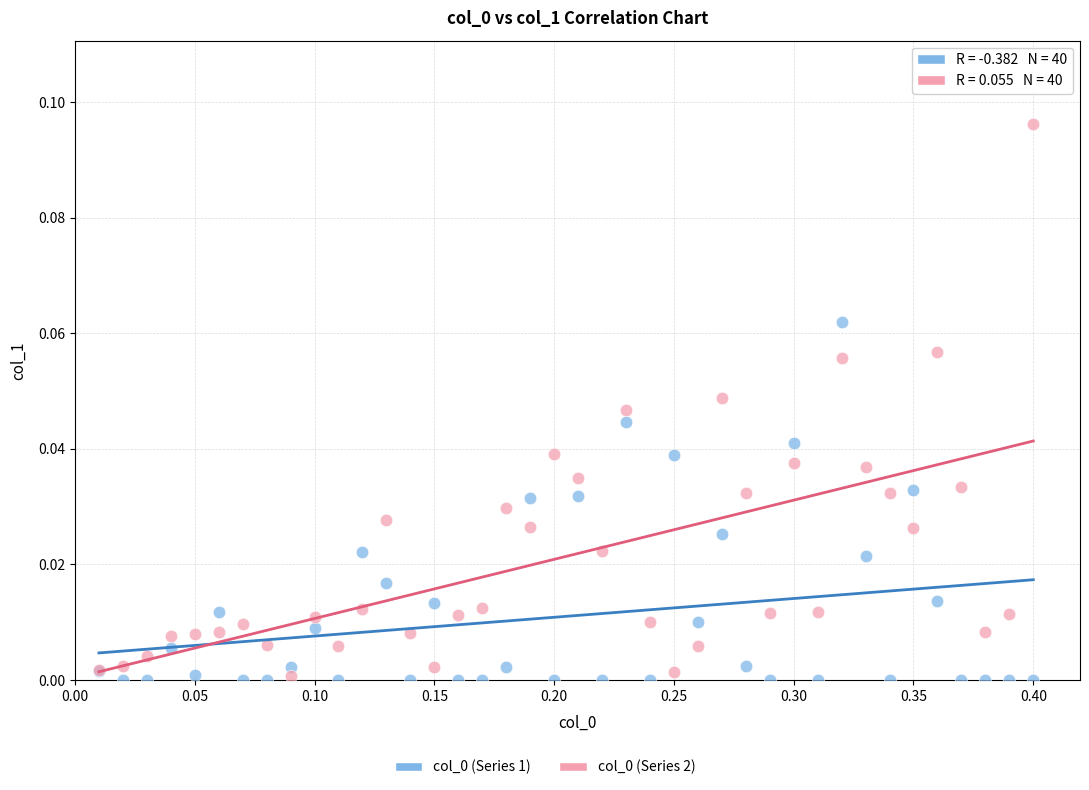

What is the X range (max minus min) for the scatter plot?

0.4